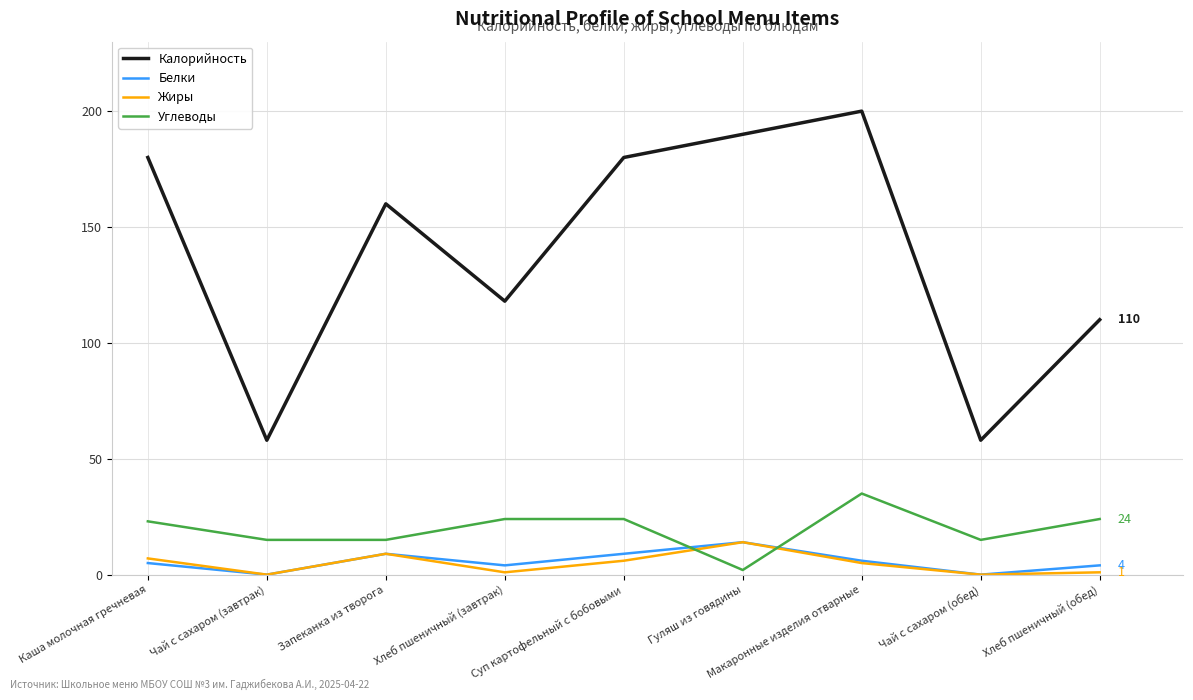

What is the sum of the Белки values at Суп картофельный с бобовыми and Хлеб пшеничный (обед)?

13